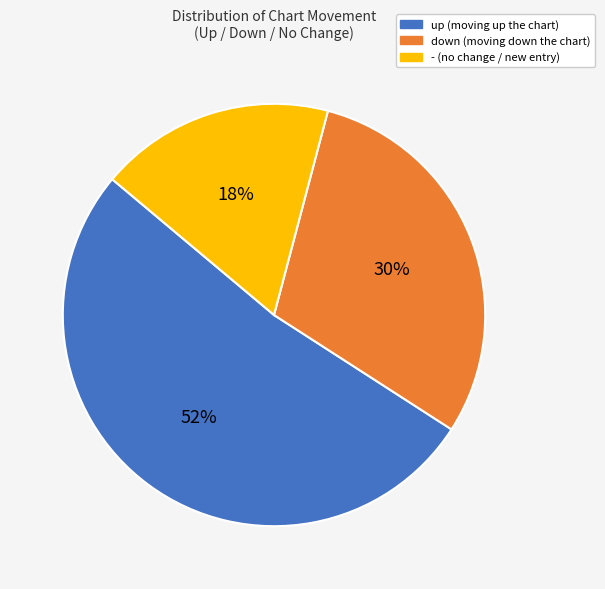

Which category has the biggest portion of the pie?

up